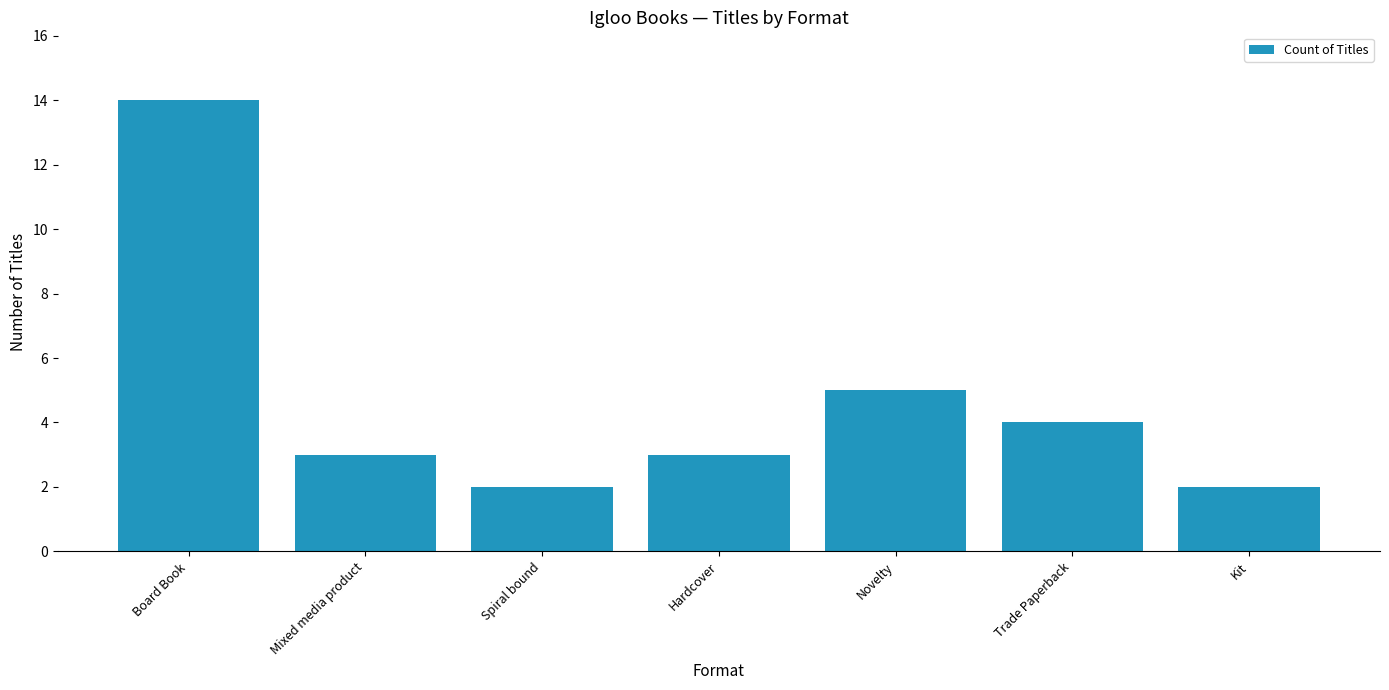

What is the ratio of the value at Spiral bound to the value at Novelty?

0.4